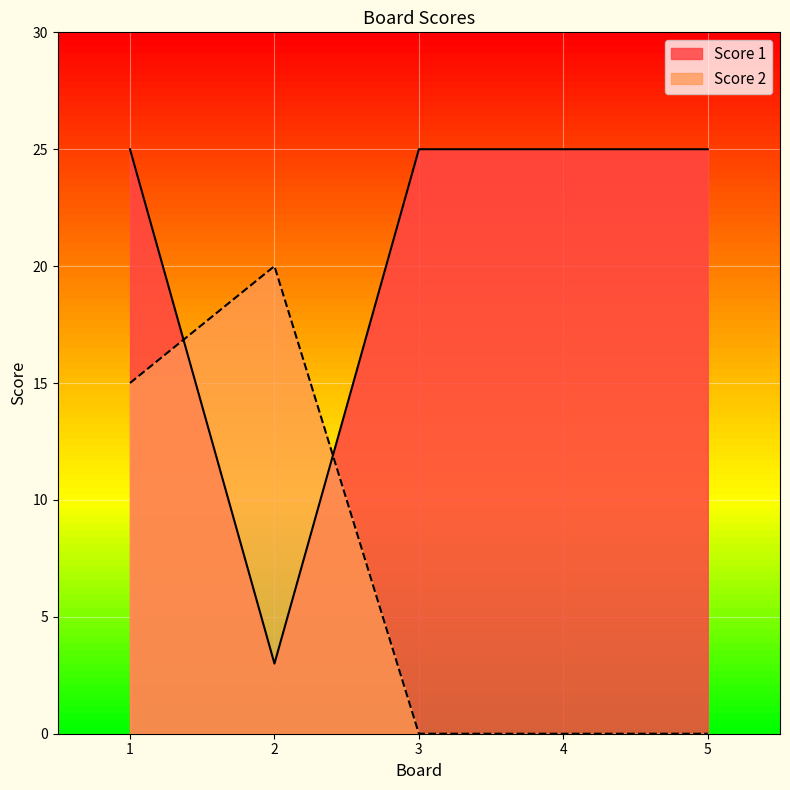

Is the value of Score 1 at 4 greater than the value of Score 2 at 5?

Yes